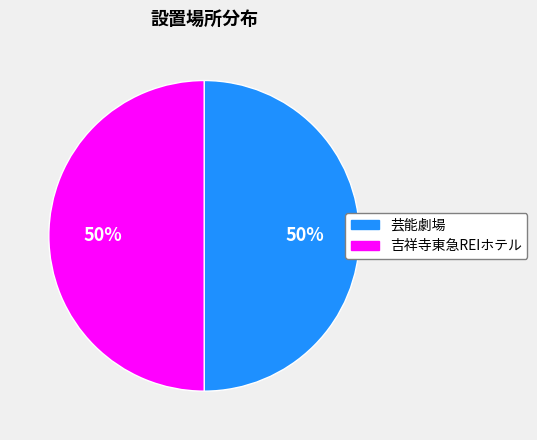

True or false: 芸能劇場 accounts for 50% of the total.

True